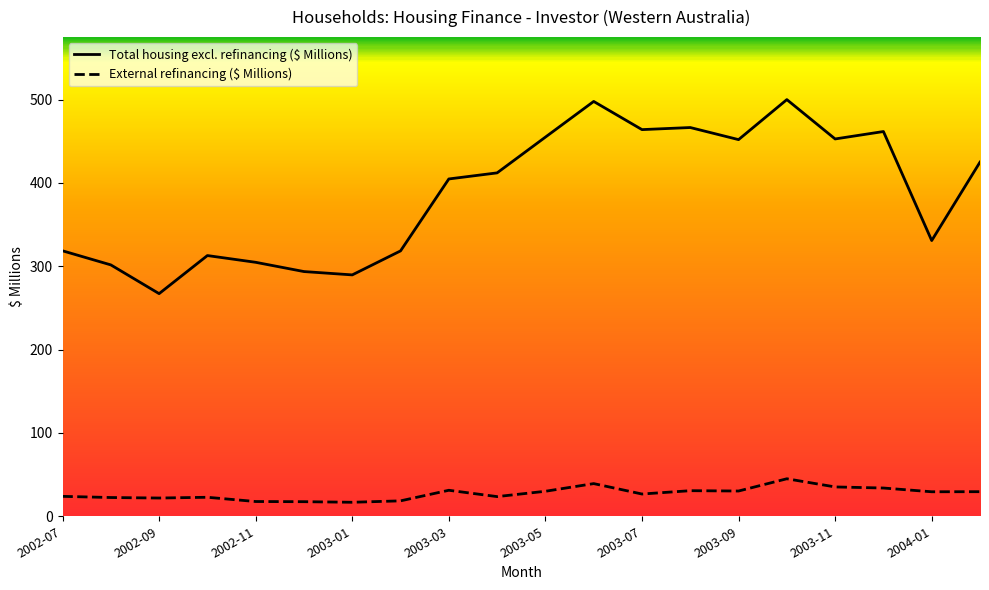

Does the chart display data point markers on the line(s)?

No